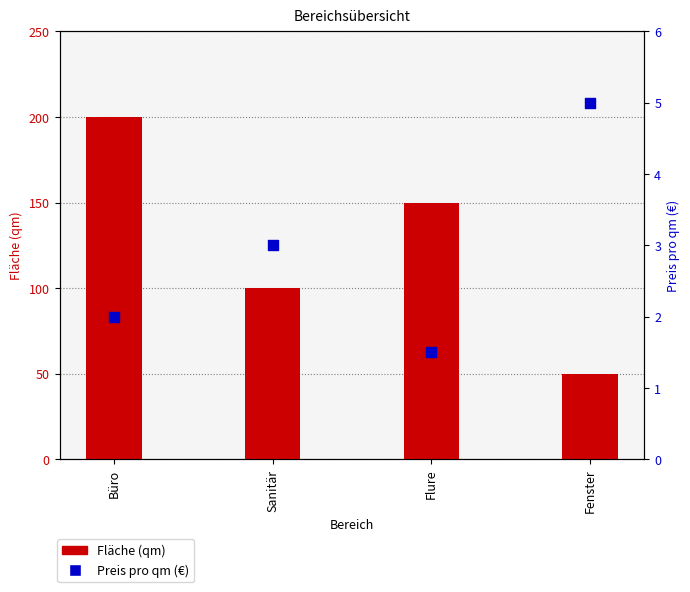

What are all the series names shown in the legend?

Fläche (qm), Preis pro qm (€)